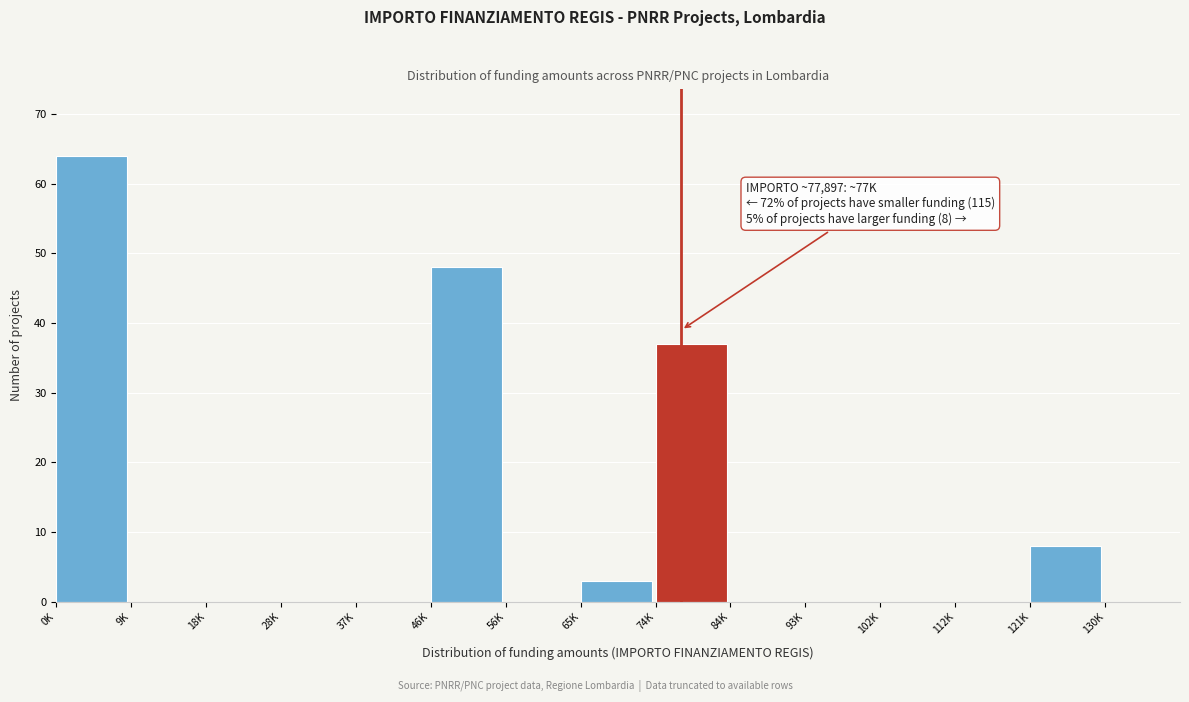

Reading left to right, list all the values displayed in this chart.

0K=64	9K=0	18K=0	28K=0	37K=0	46K=48	56K=0	65K=3	74K=37	84K=0	93K=0	102K=0	112K=0	121K=8	130K=0